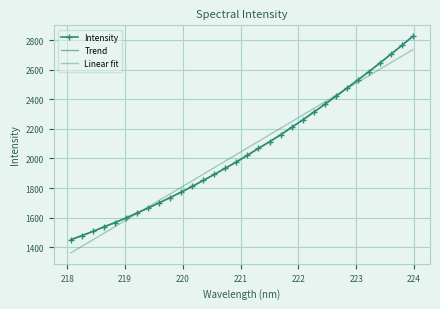

What is the sum of the values at 223.2172 and 220.9264?

4562.8